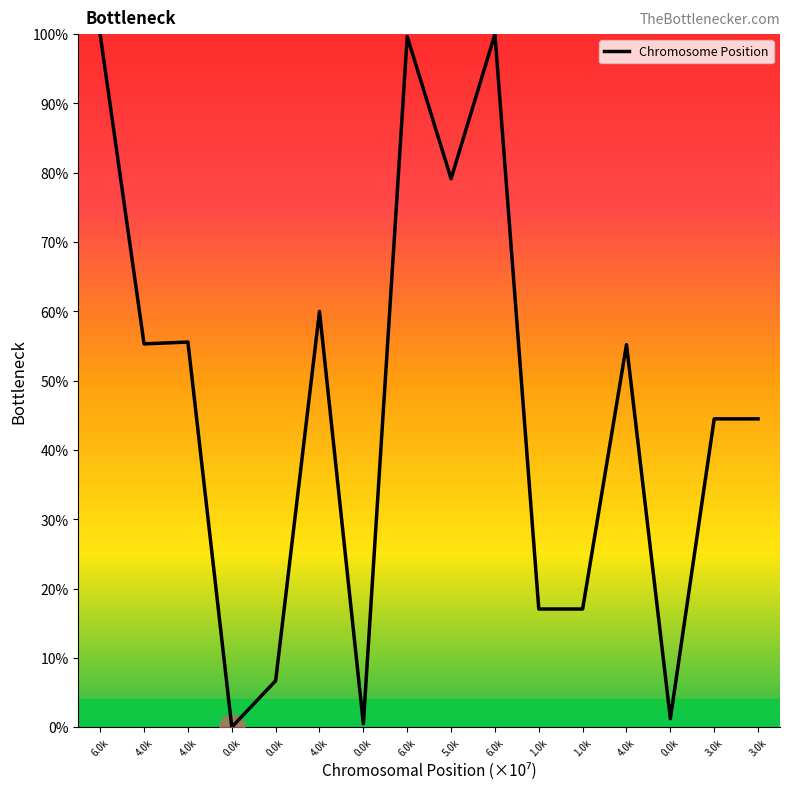

Which label corresponds to the smallest value in the chart?

0.0k